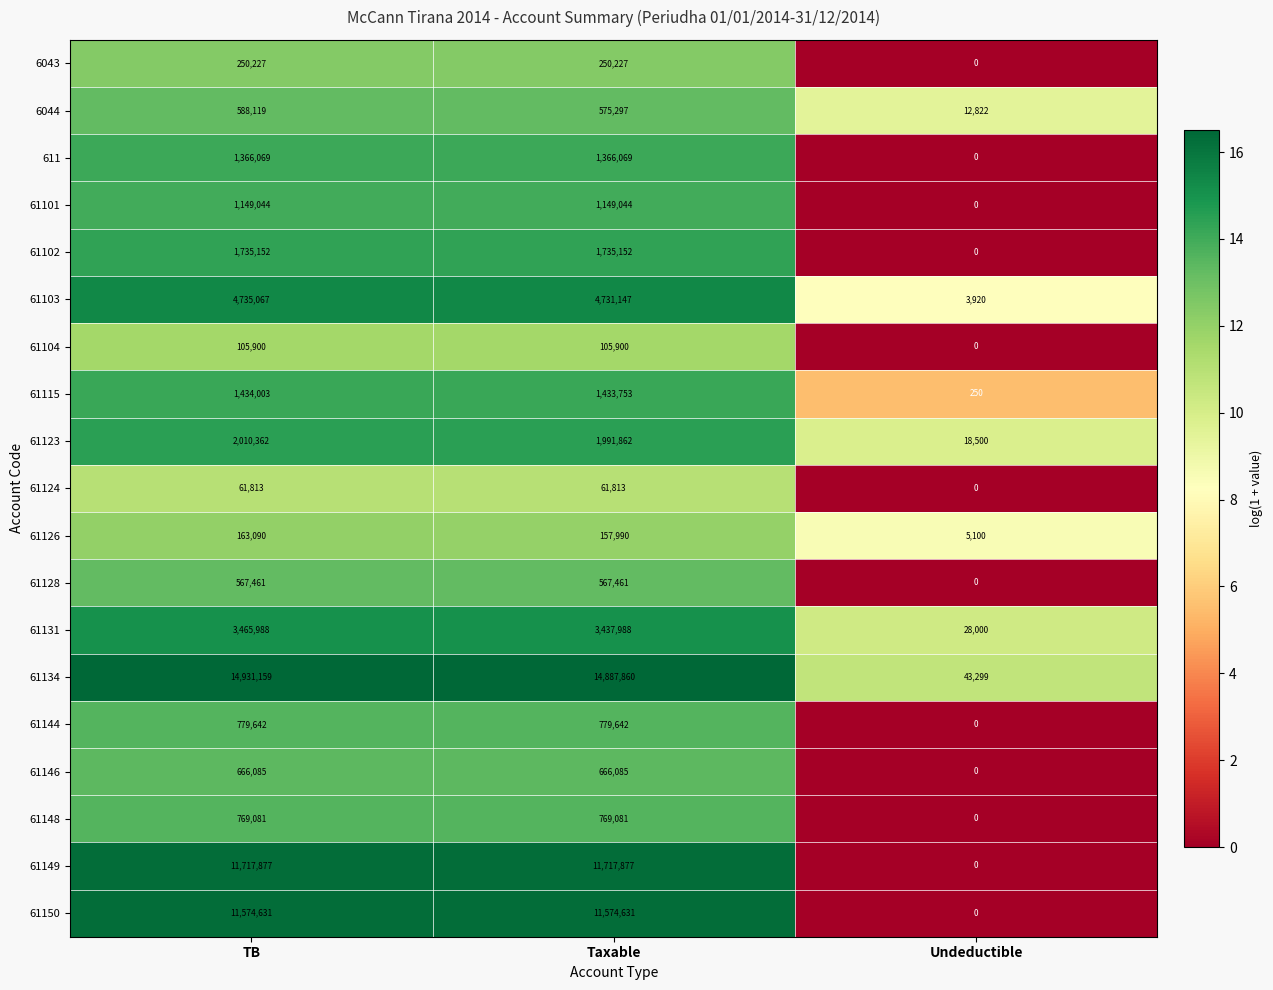

At which category does the chart reach its peak across all series?

TB